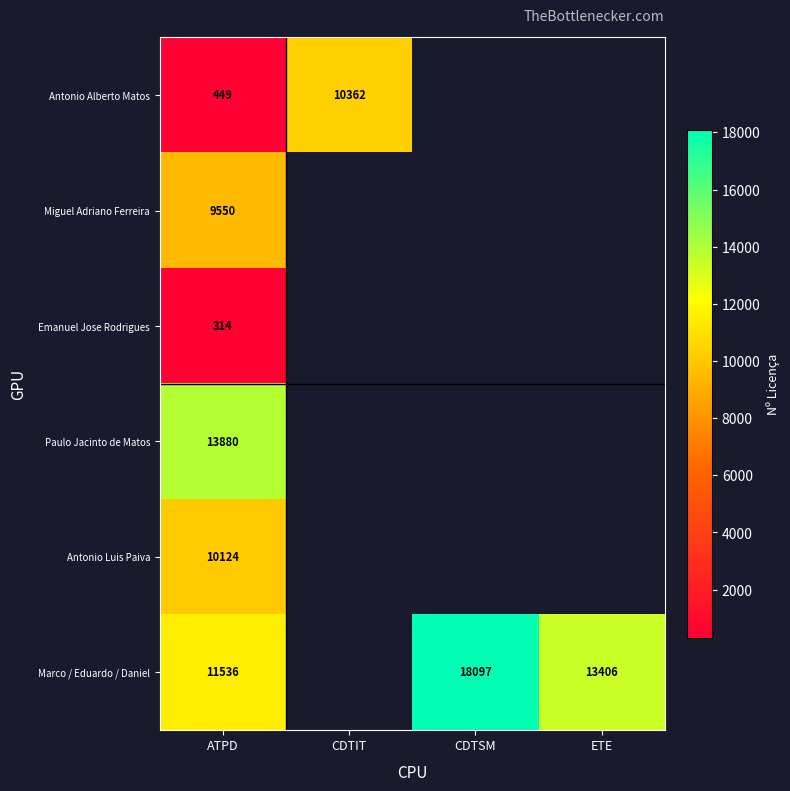

The Marco / Eduardo / Daniel series shows 20251 at ETE. True or false?

False